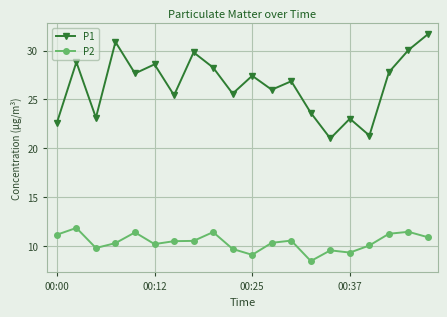

True or false: P2 and P1 cross at least once.

False